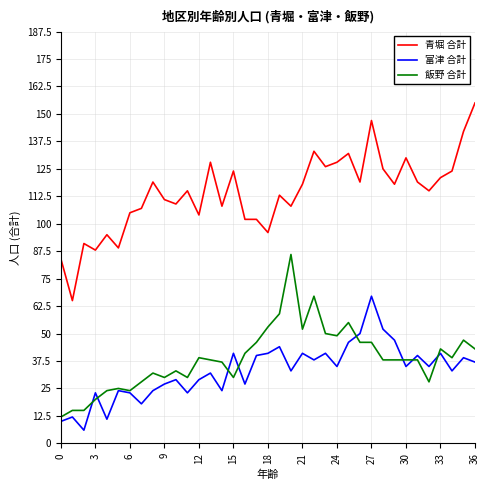

How many lines are shown in the chart?

3